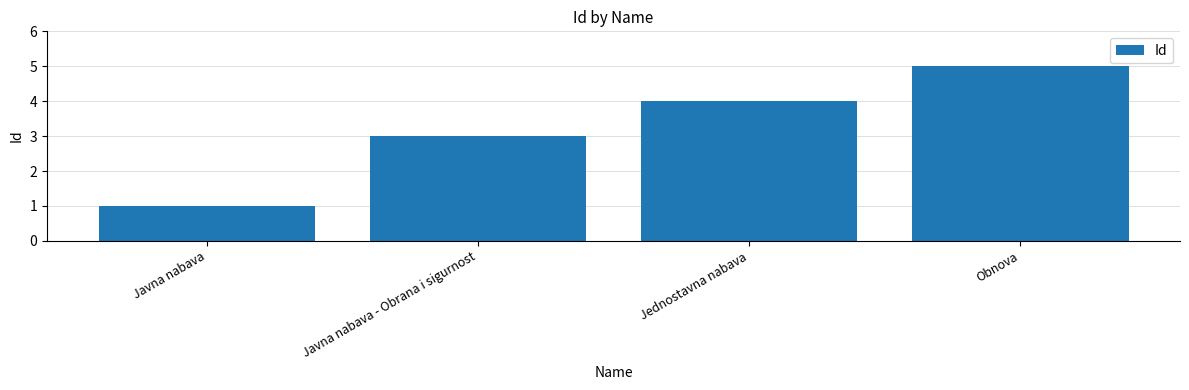

What position from the right is Javna nabava?

4